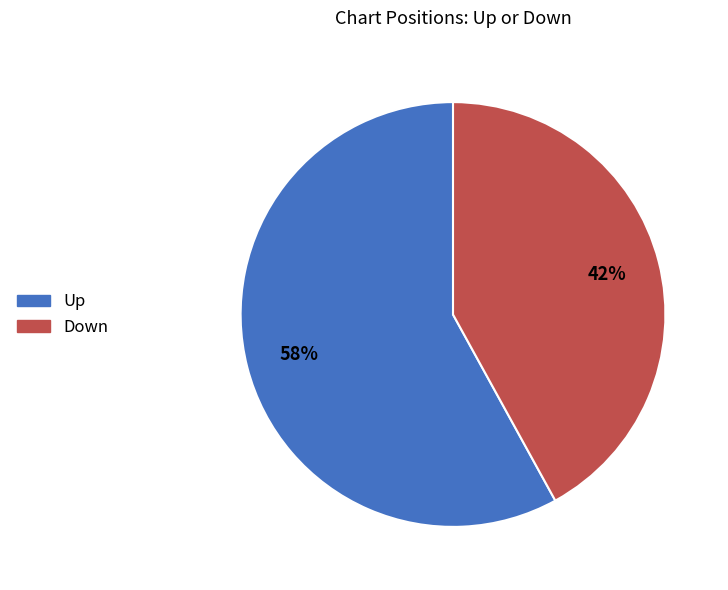

How many segments does this pie chart have?

2